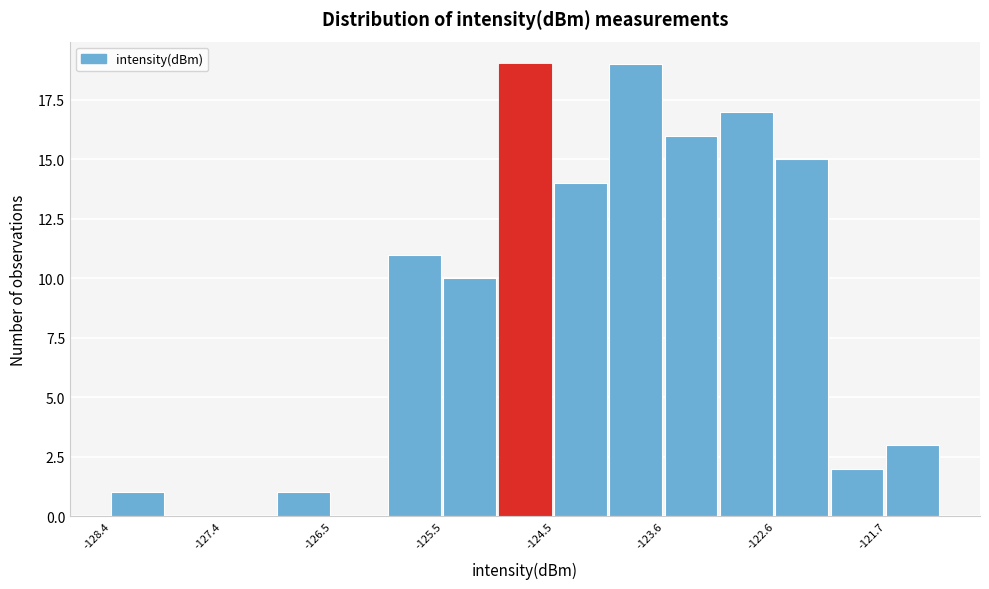

What is the height of the bar covering -125.5 to -125.0 on the x-axis? Neither the bar edges nor the heights are printed on the chart, so give them approximately, as read against the axes.

10